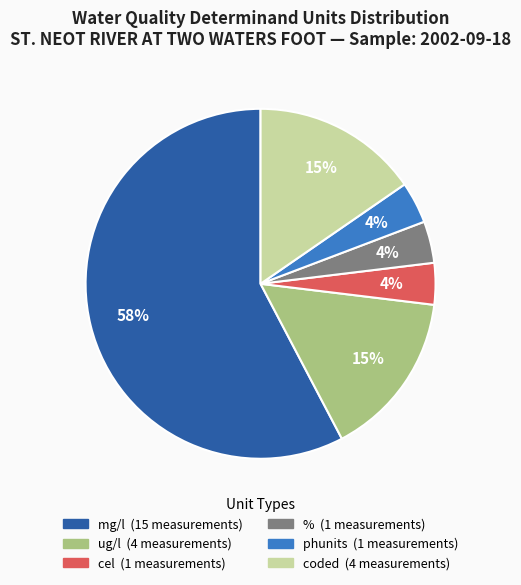

To the nearest percent, what is the average slice percentage?

17%